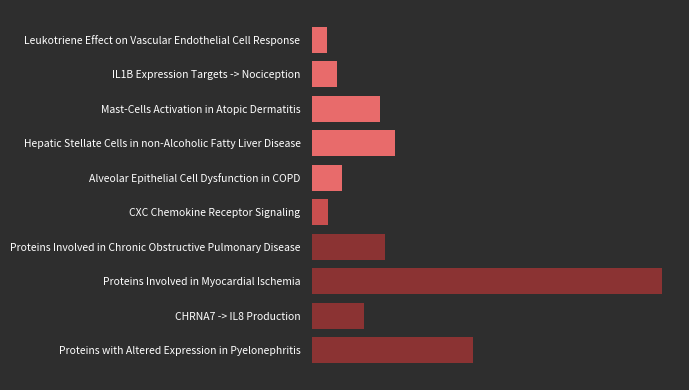

Are the bars horizontal?

Yes